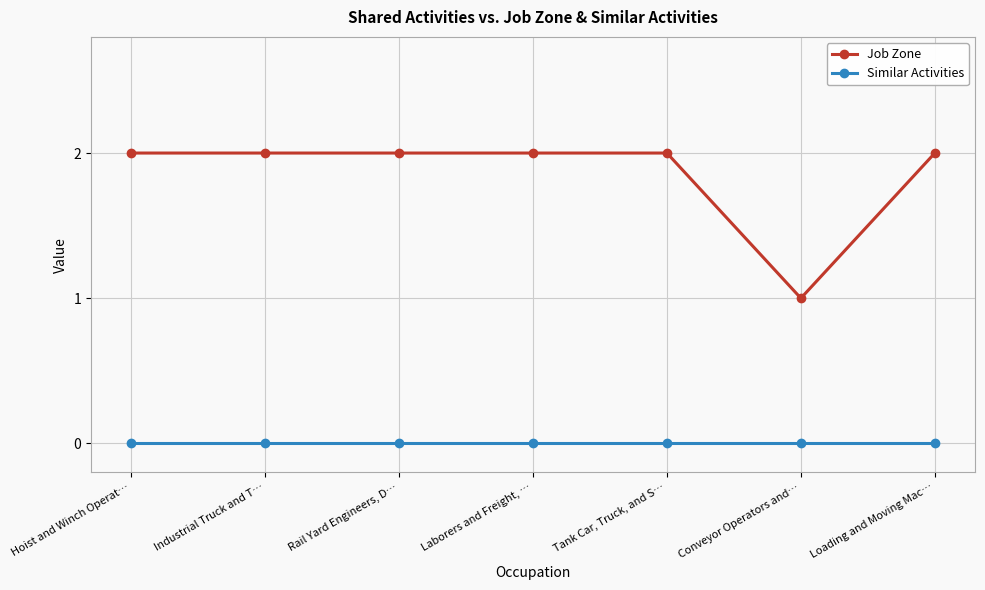

The value of Job Zone at Hoist and Winch Operat… is 1. True or false?

False